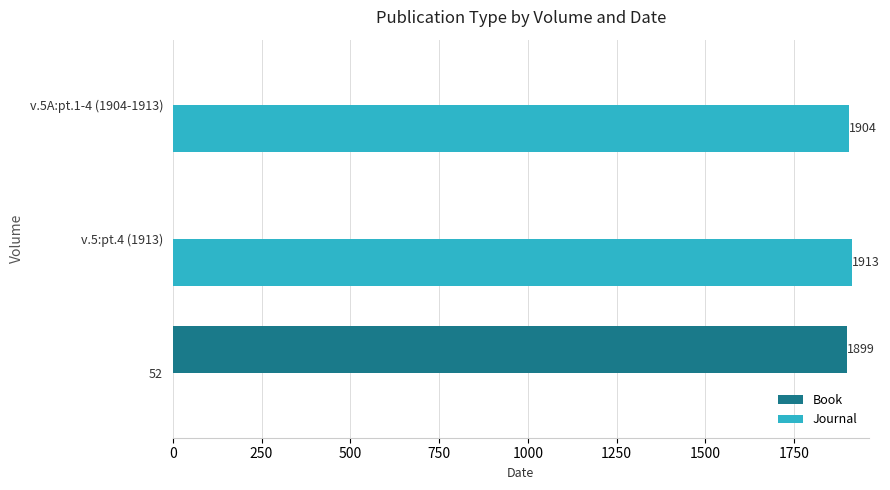

Which series changed the most between 52 and v.5A:pt.1-4 (1904-1913)?

Journal